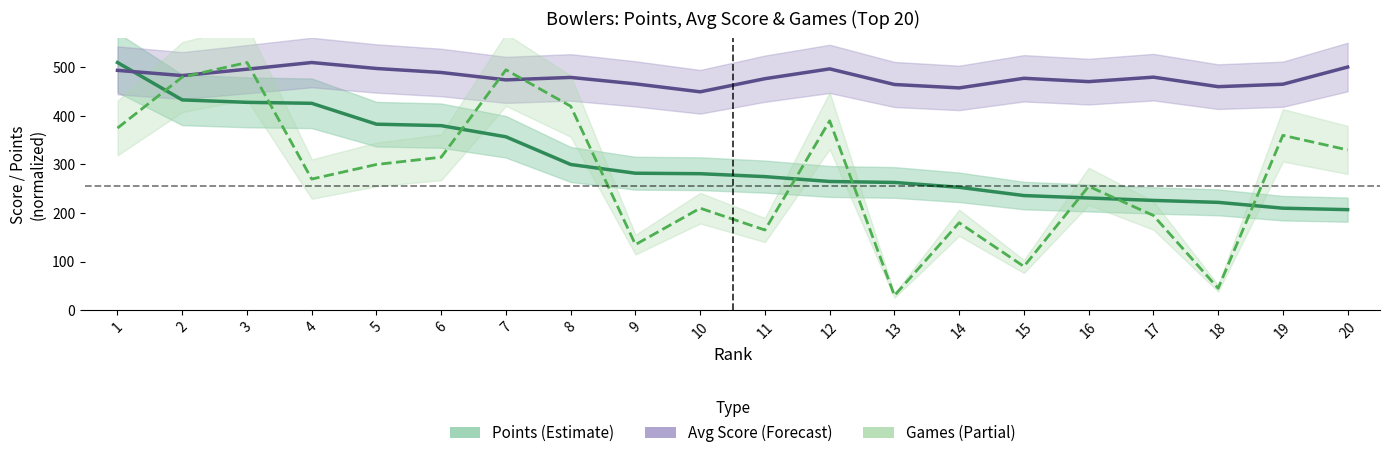

At which category does Games reach its first local peak?

3